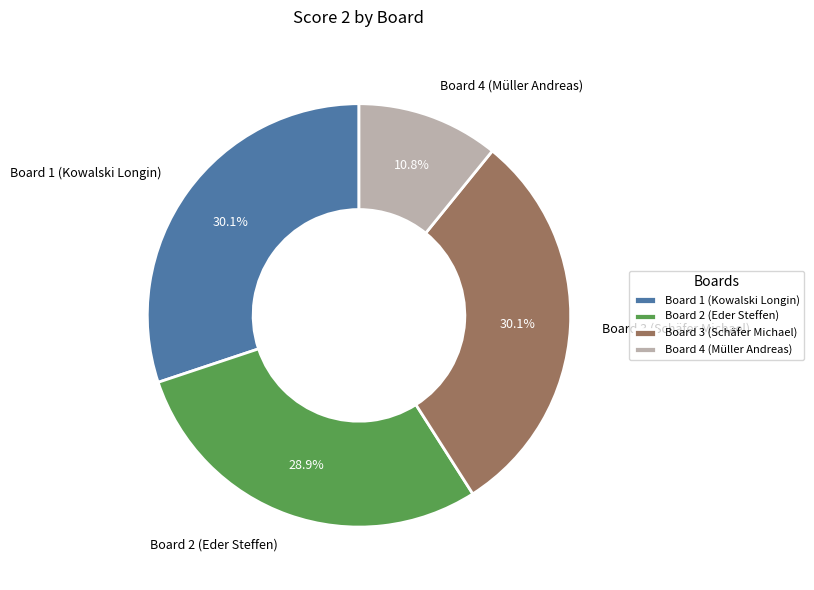

True or false: Board 2 (Eder Steffen) accounts for 29% of the total.

True